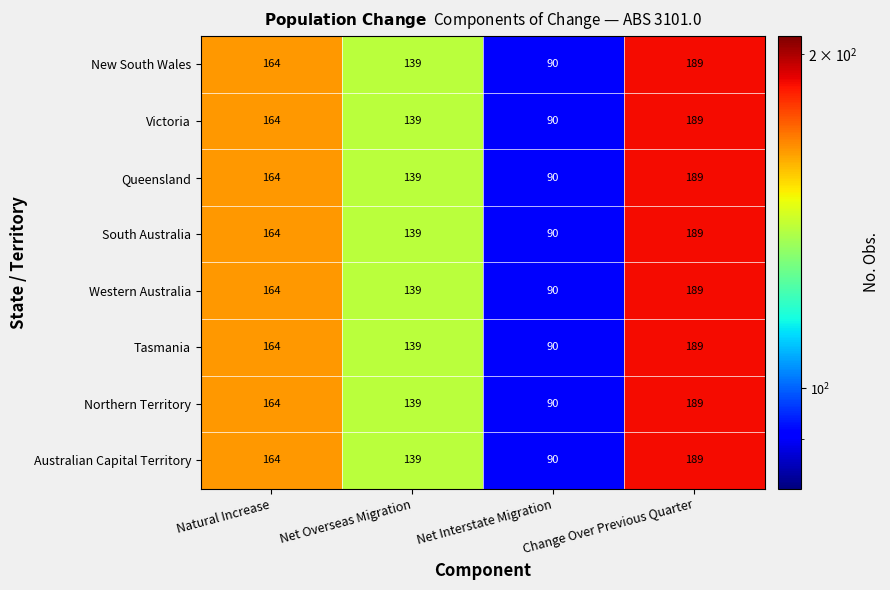

The value of Northern Territory at Net Overseas Migration is 139. True or false?

True